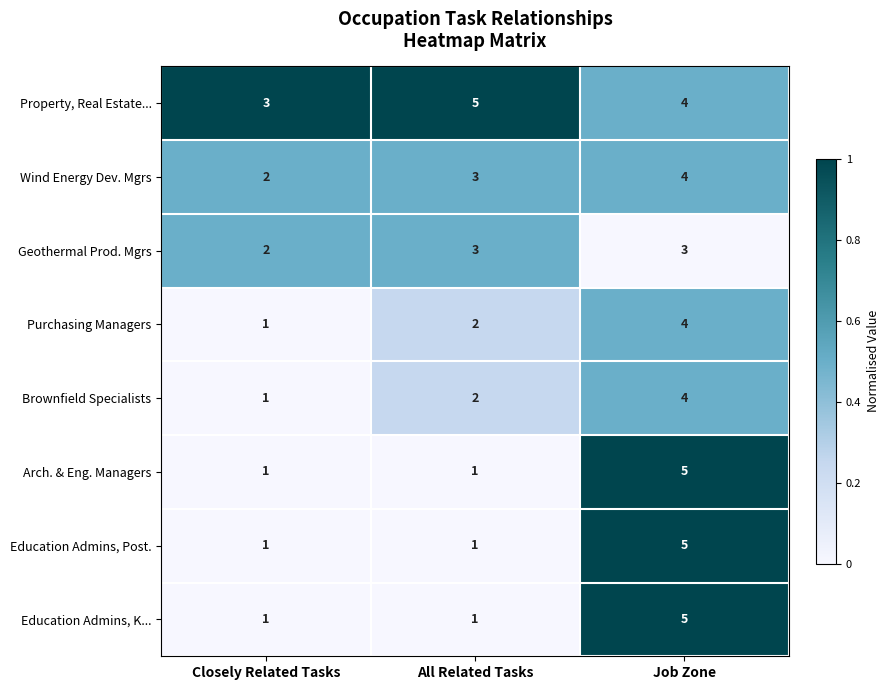

How many distinct data groups are displayed?

8